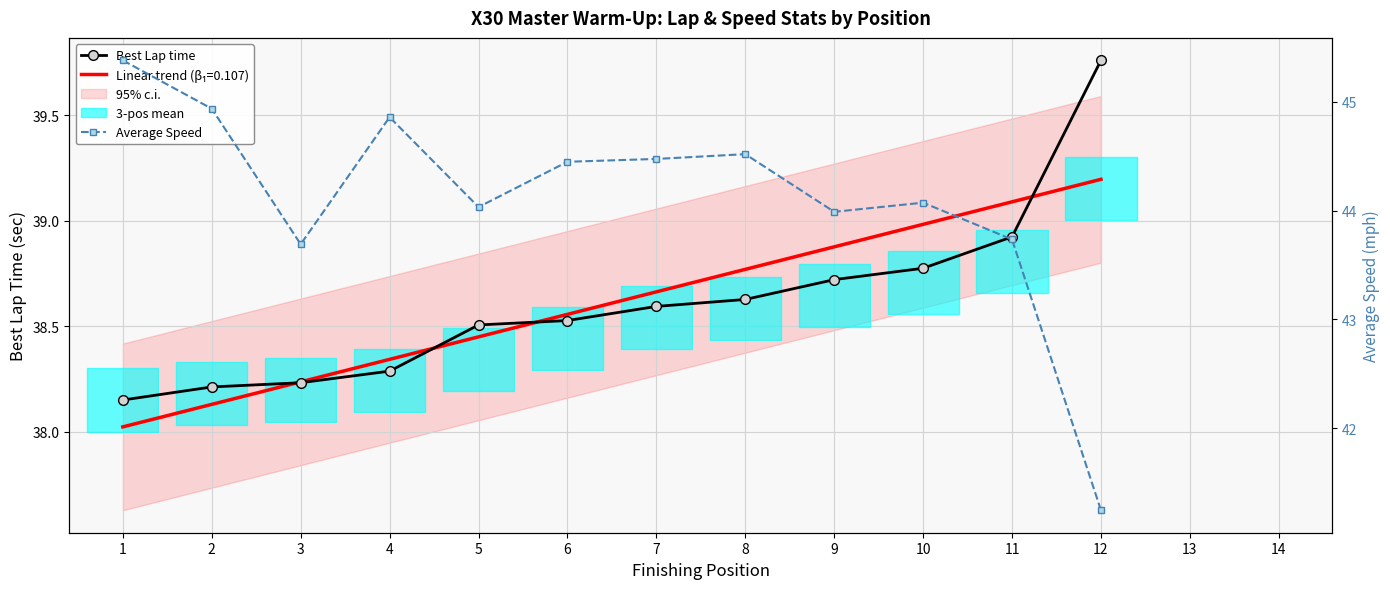

What is the approximate value of Average Speed at 8?

44.5